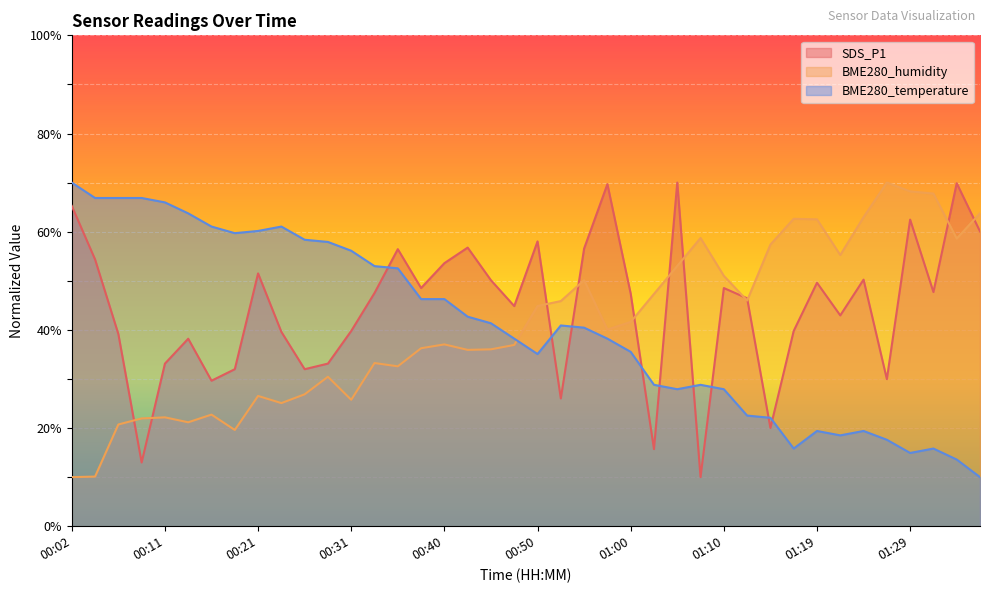

What position from the right is 01:22?

7